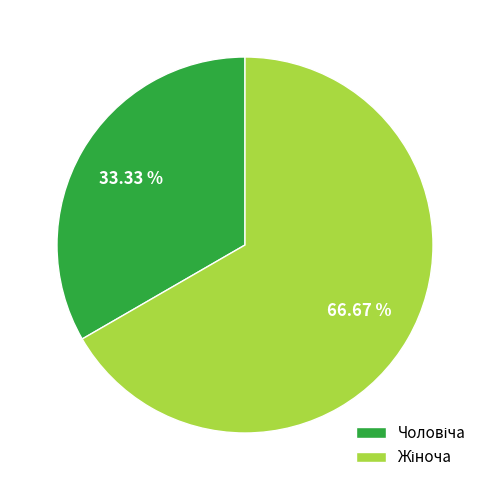

How many segments does this pie chart have?

2